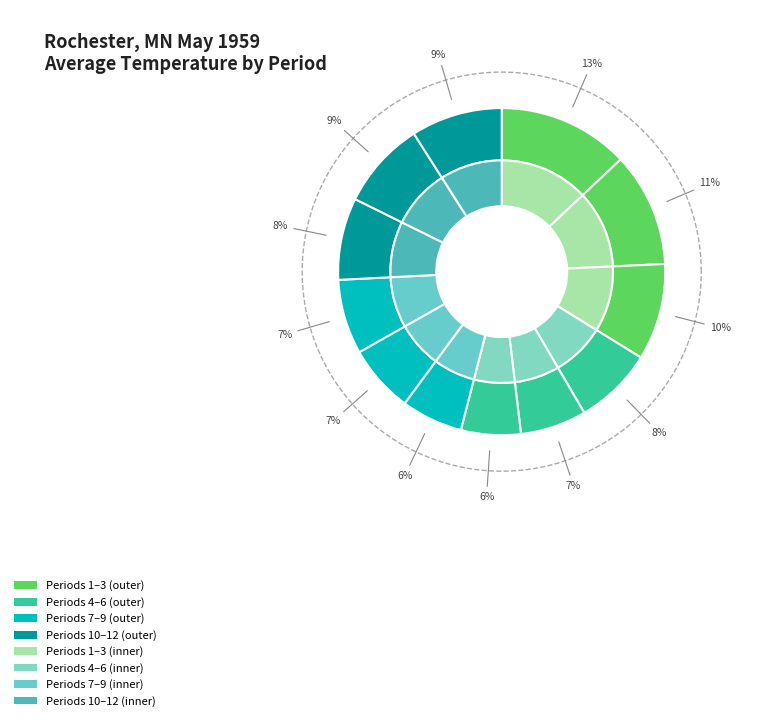

To the nearest percent, what portion does Period 12 represent?

9%